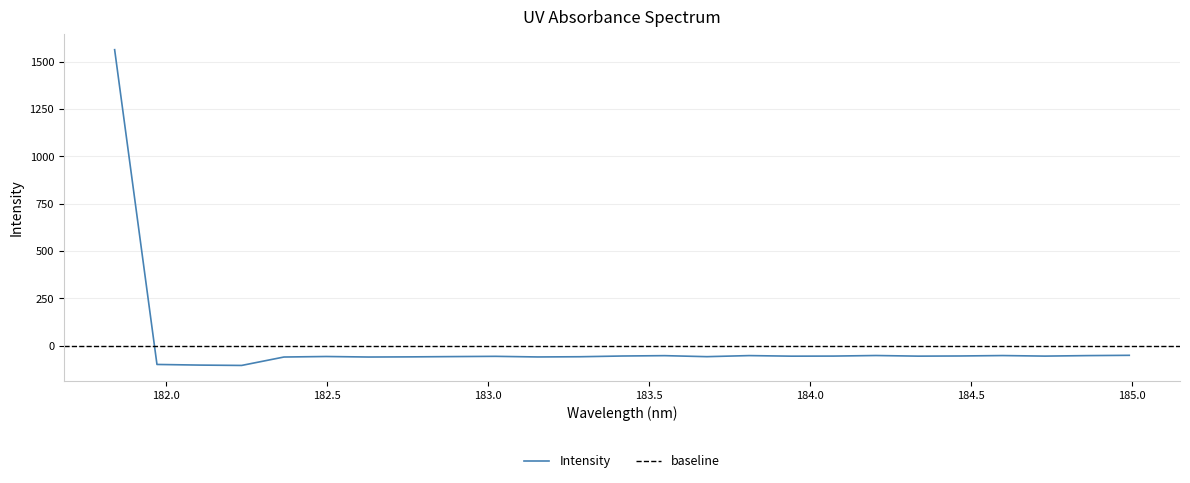

List the labels in order of value, largest first.

181.8418, 184.9911297472, 184.2046578328, 184.5979655002, 183.811206745, 184.8600909338, 183.5488263418, 184.46687888, 183.4176122368, 184.0735234058, 184.7290361848, 184.3357763242, 183.9423730432, 183.0238743082, 182.498667305, 182.8925964608, 183.6800245112, 183.2863821962, 182.7613026778, 183.15513622, 182.3673257152, 182.6299929592, 181.9732053322, 182.1045947288, 182.2359681898